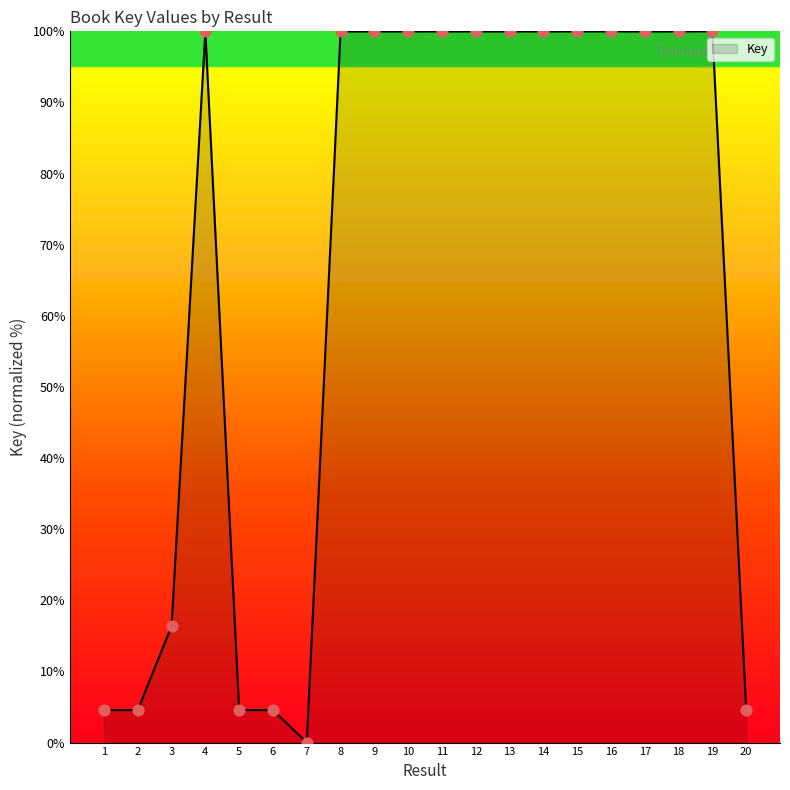

Approximately how many times larger is the value at 9 compared to 8?

1.0